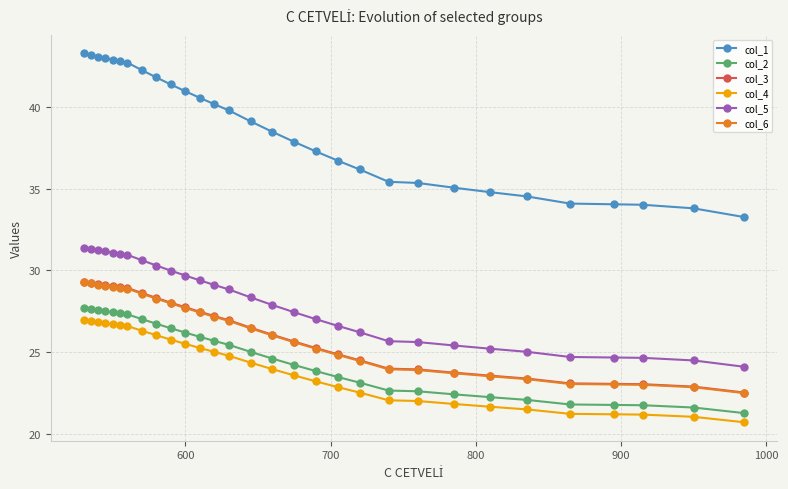

Which series has the largest total across all categories?

col_1